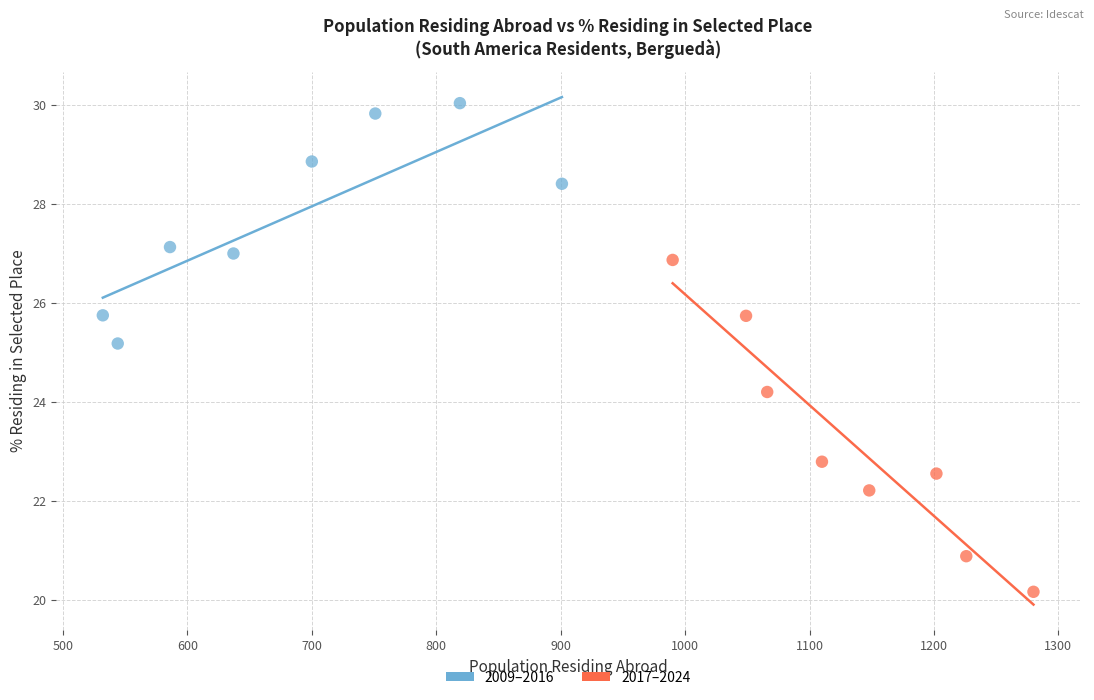

Which series contains the highest Y value?

2009–2016